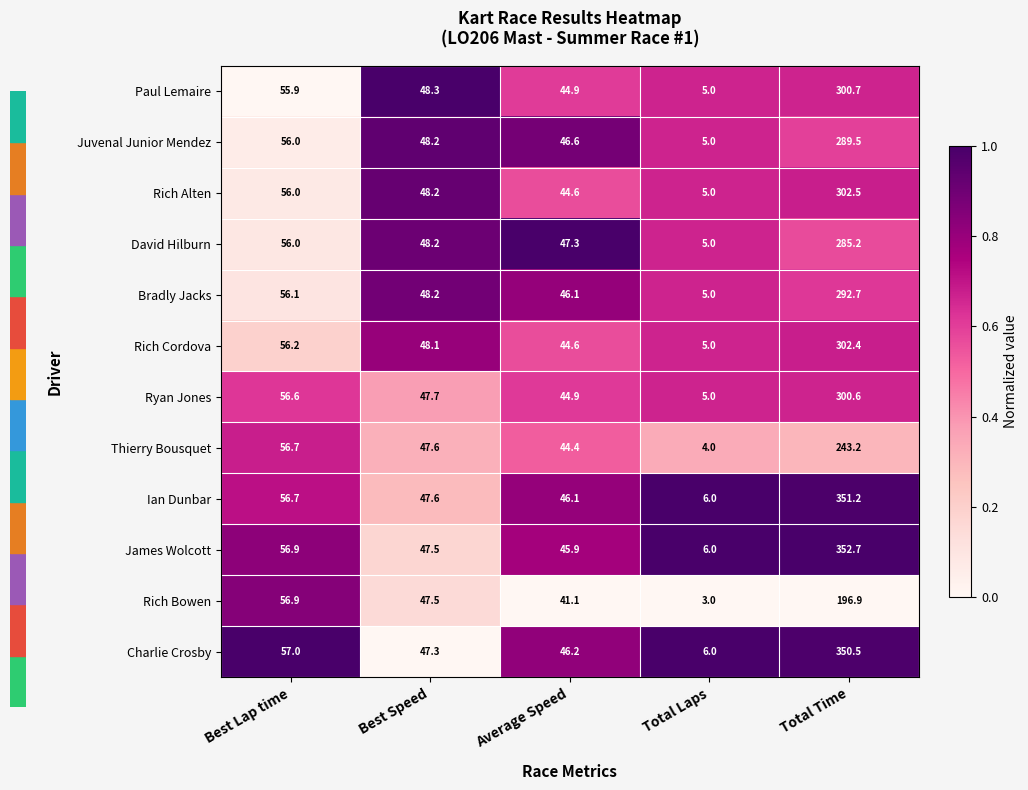

How many series are shown in this chart?

12